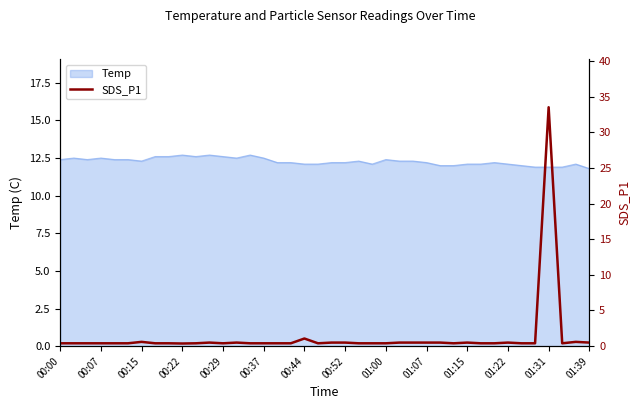

True or false: Temp has a value of 12.6 at 00:29.

True